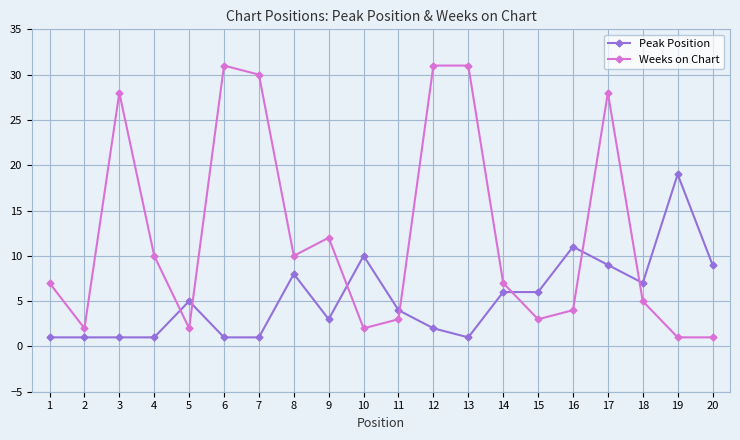

At which category is the sum across all series the highest?

17